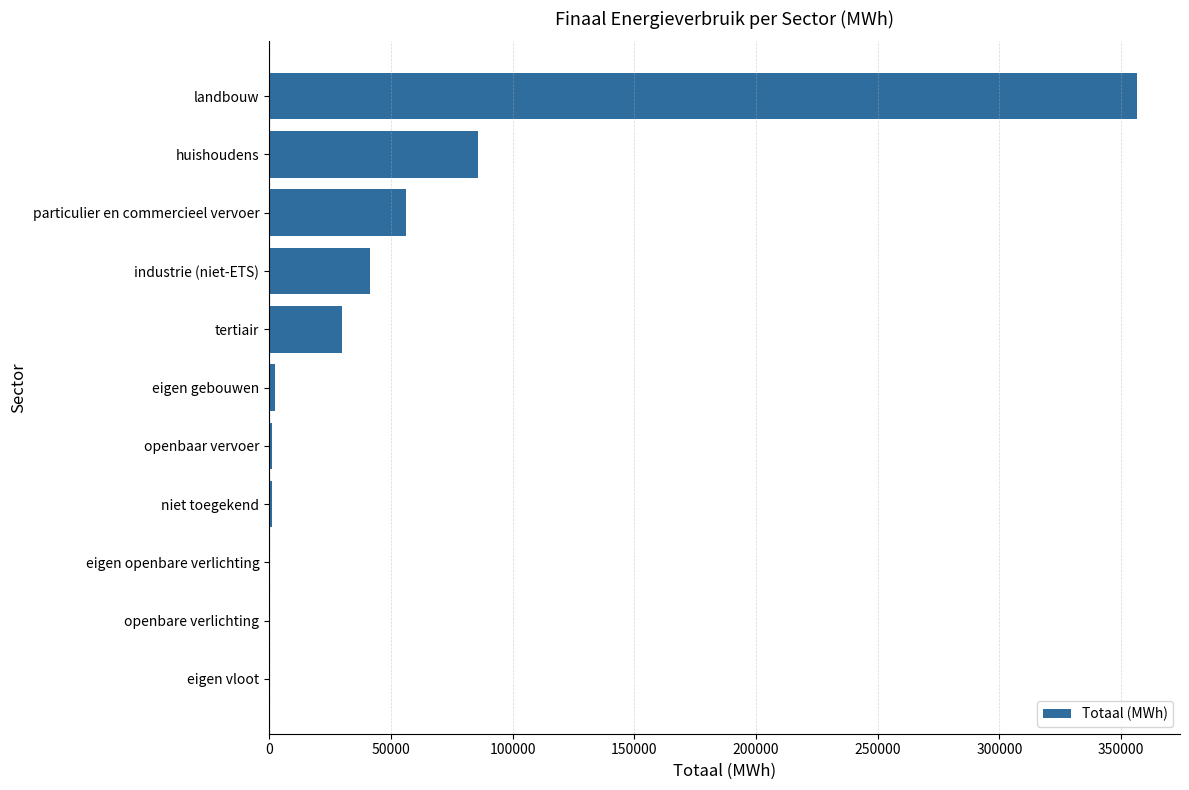

What is the sum of all values?

575394.9